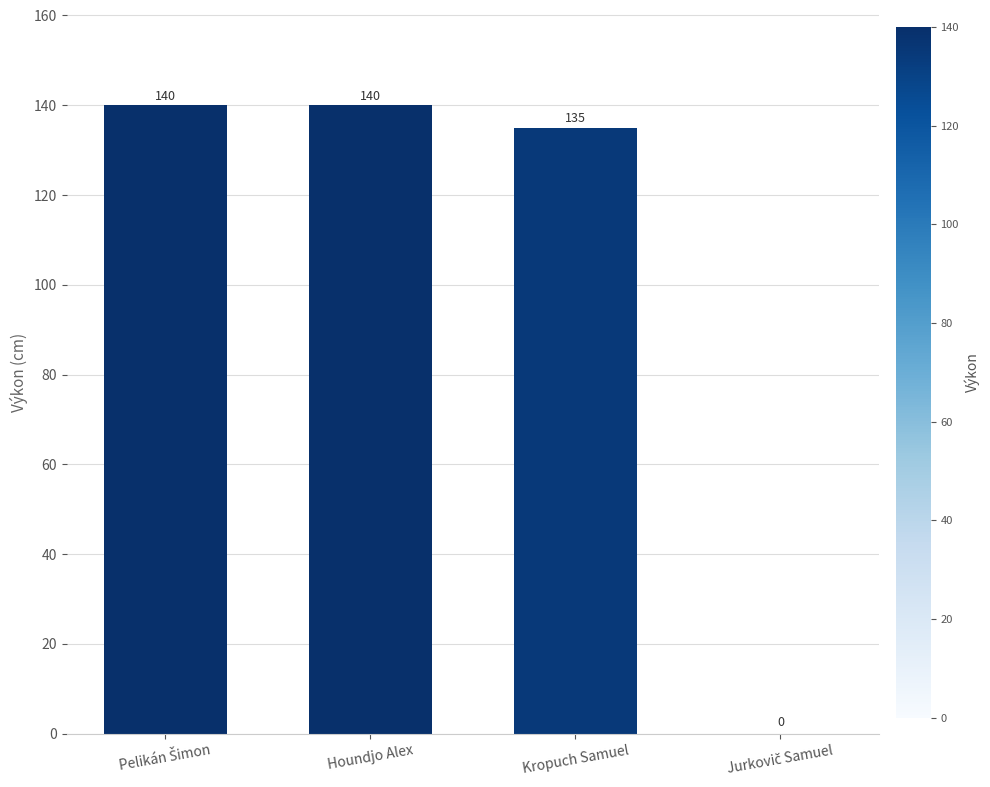

What is the average value?

104